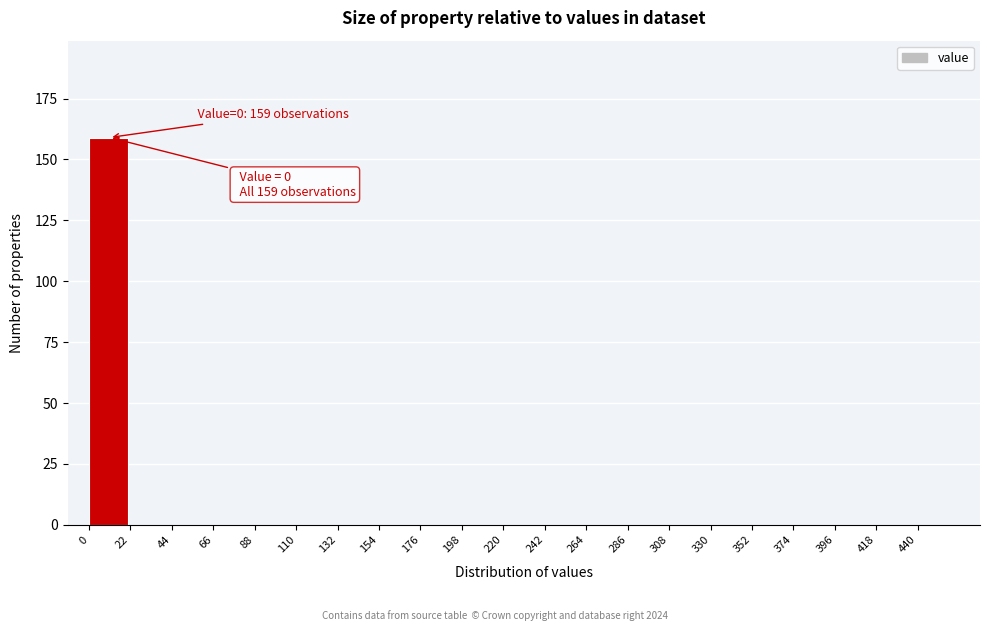

Over which range of the x-axis is the bar tallest?

0 to 22